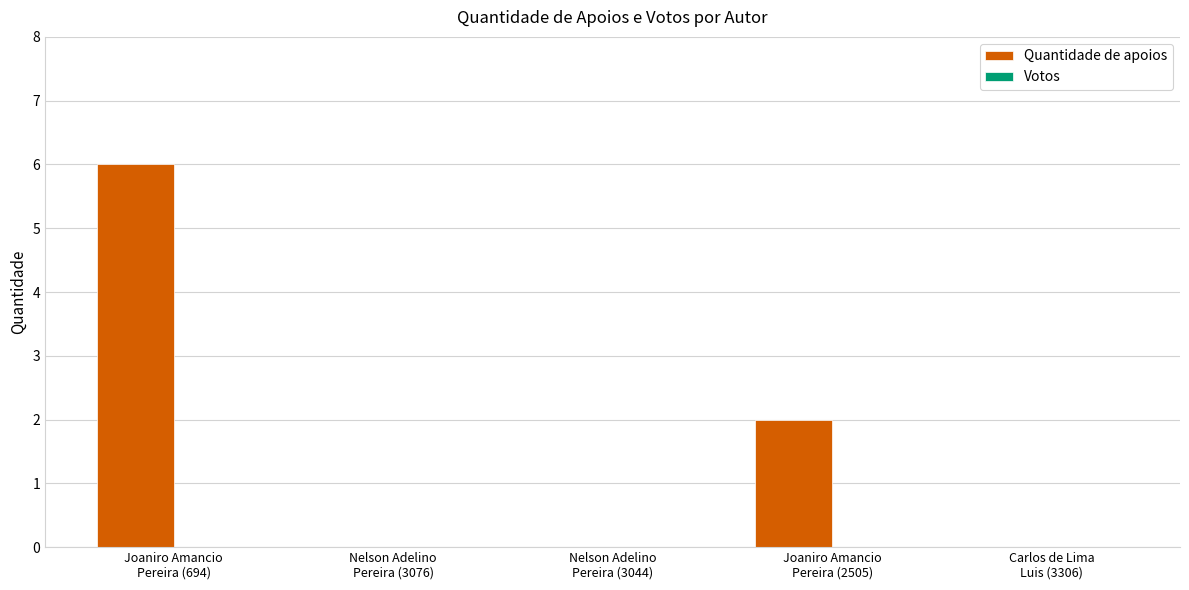

What is the maximum value shown in the chart?

6